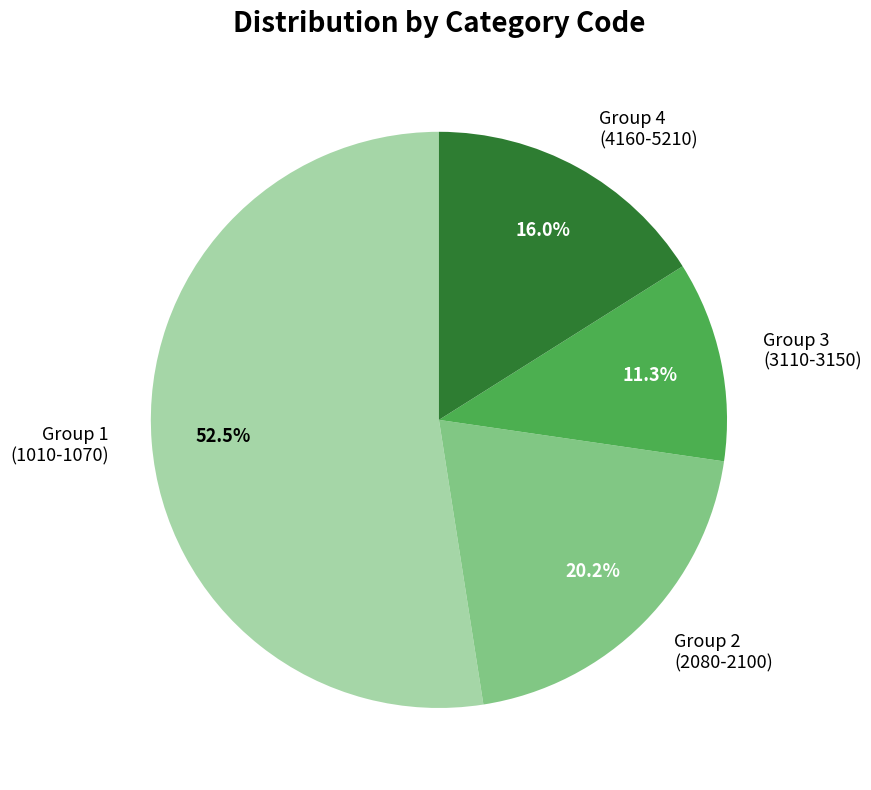

Between Group 4 (4160-5210) and Group 2 (2080-2100), which is larger?

Group 2 (2080-2100)